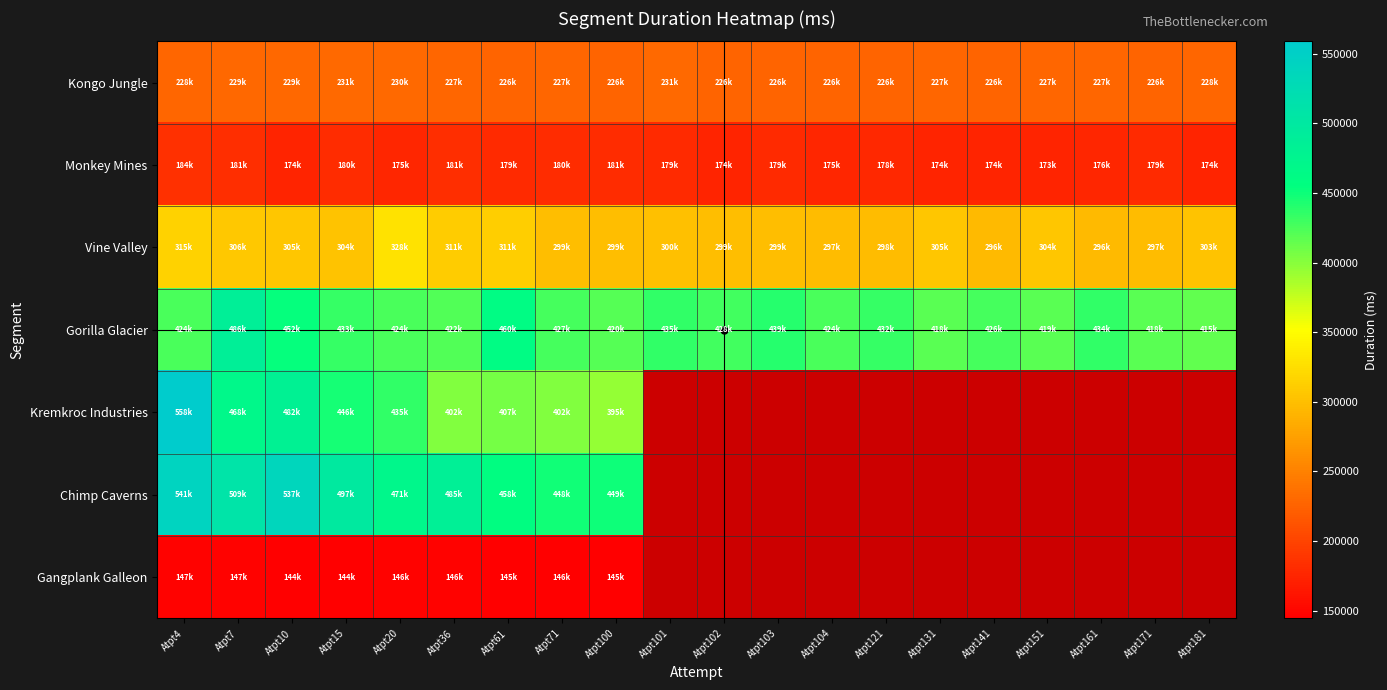

How many data points in Gorilla Glacier are above 427061?

9